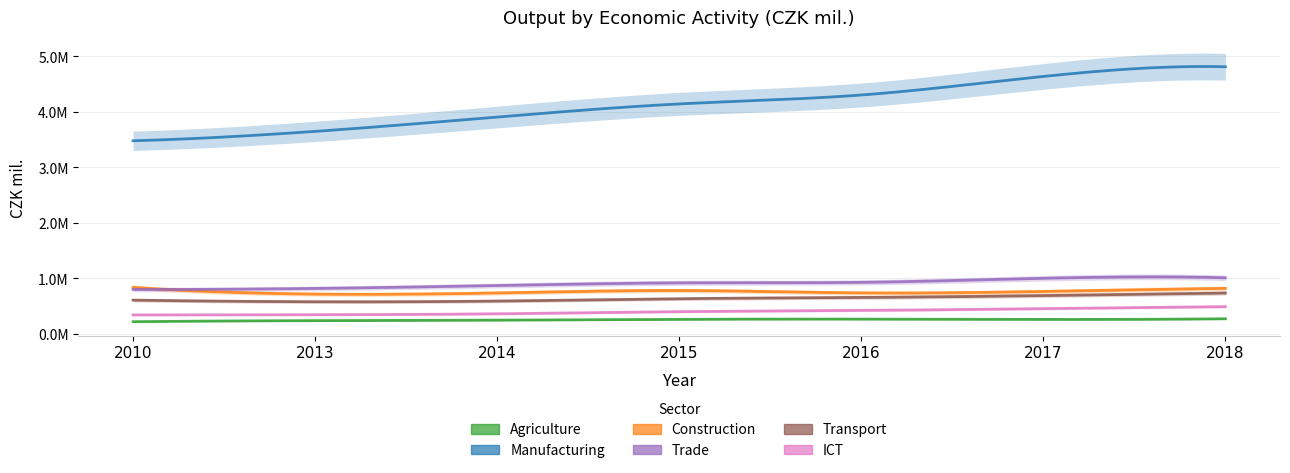

How many series are shown in this chart?

6